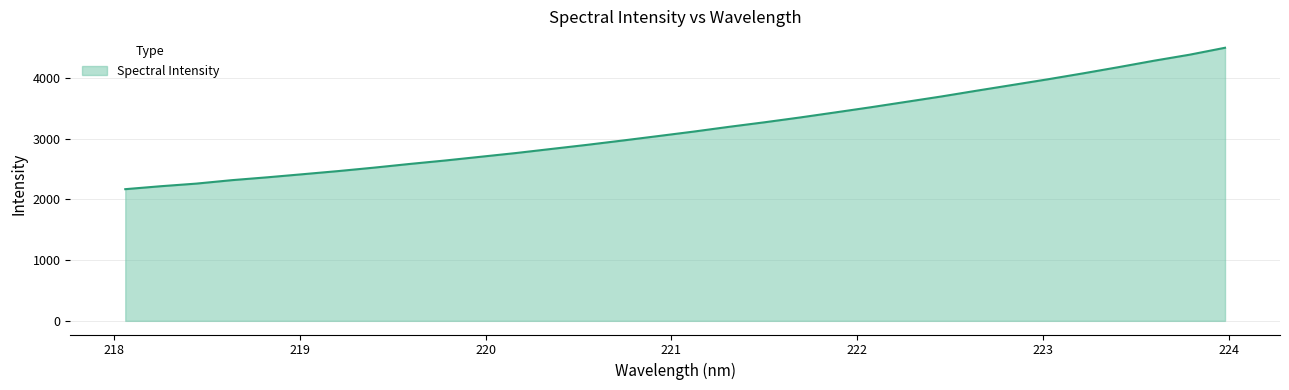

What is the smallest value displayed?

2167.5